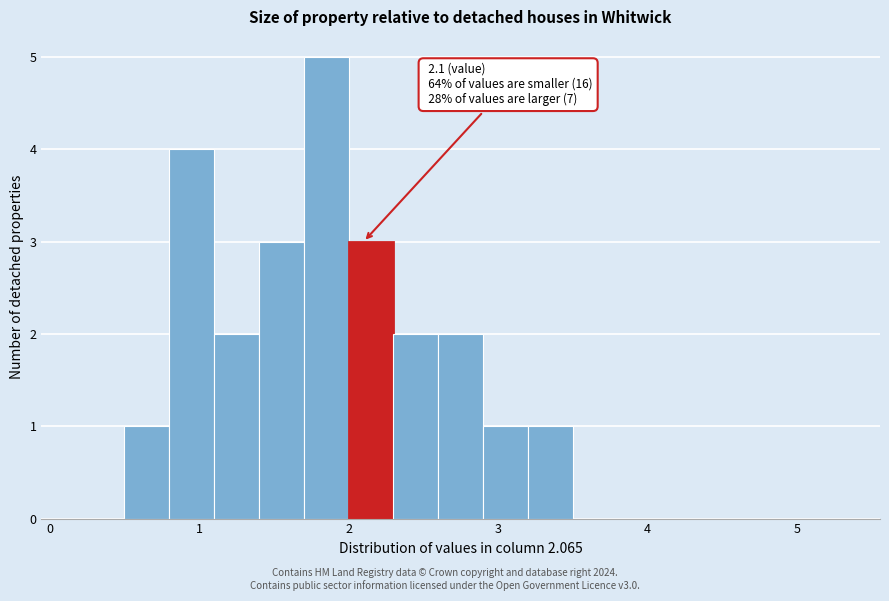

Read against the x-axis, roughly where is the centre of the tallest bar?

1.9